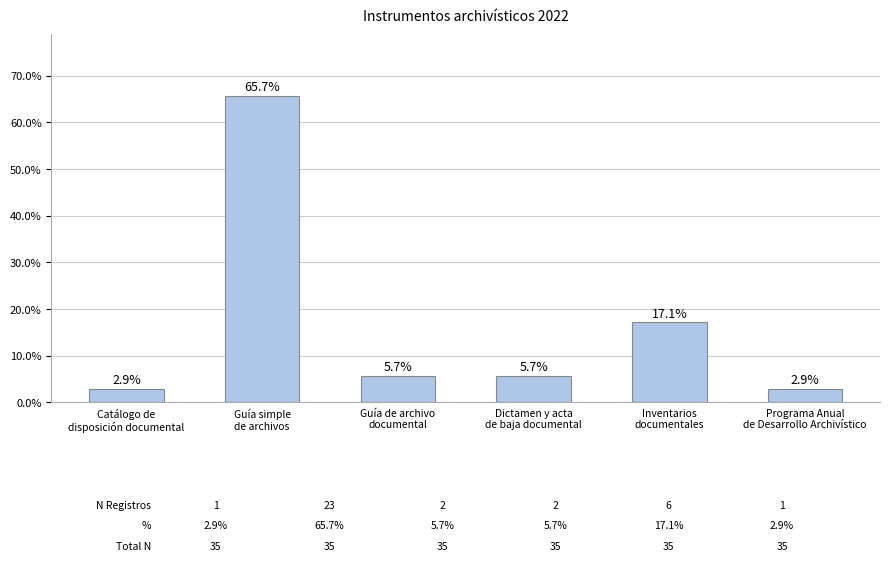

What is the value of the 6th bar from the left?

2.9